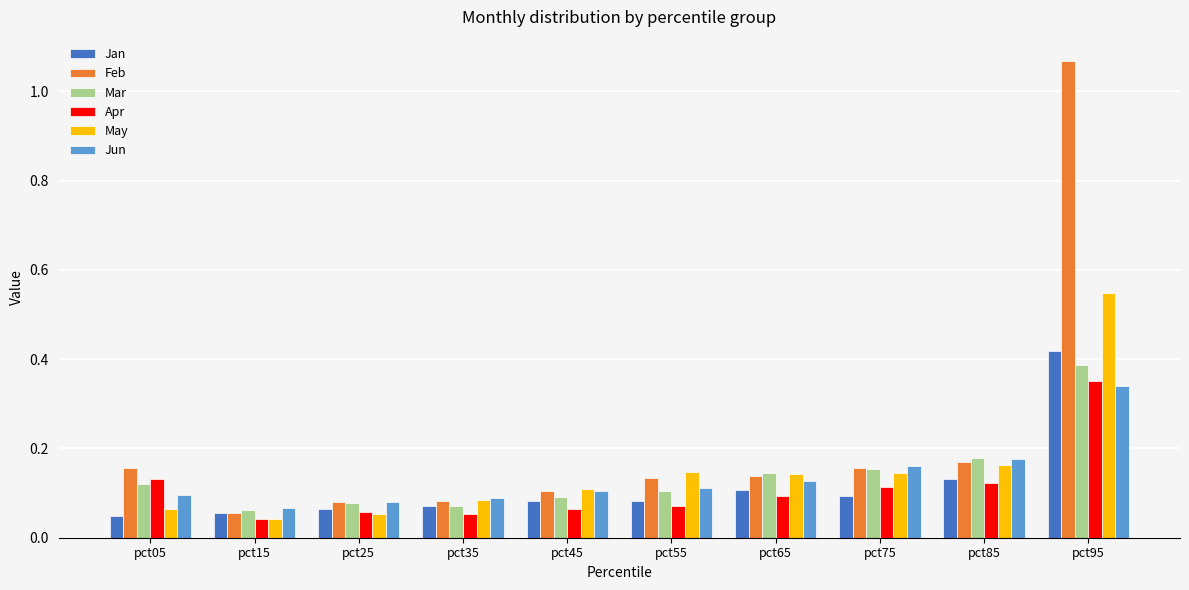

Does the chart contain stacked bars?

No